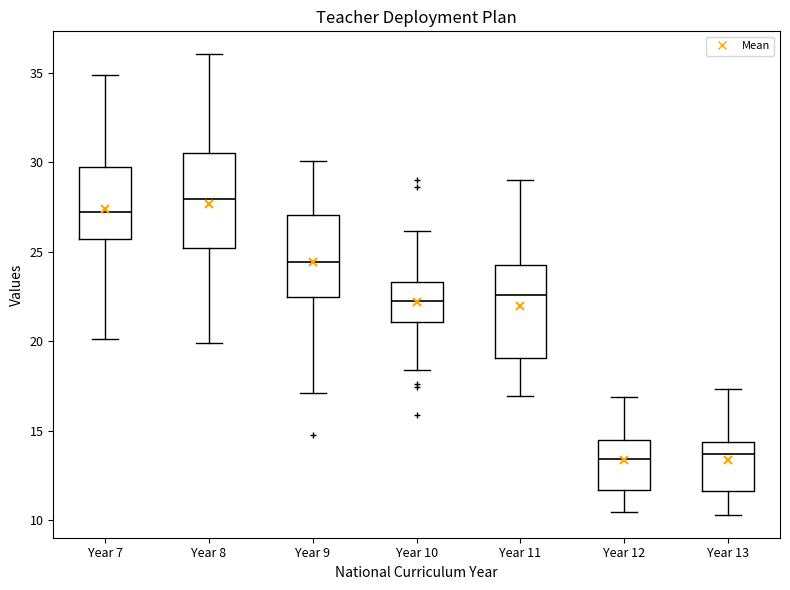

Where does the lower whisker of the box for Year 9 end on the y-axis? The values are not printed on the chart, so give them approximately, as read against the axis.

17.0